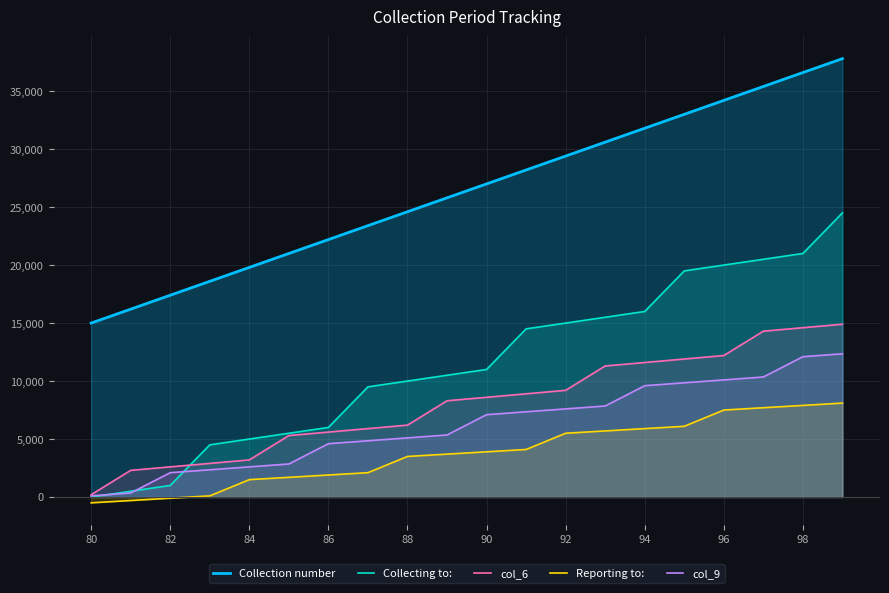

What position from the right is 15?

5